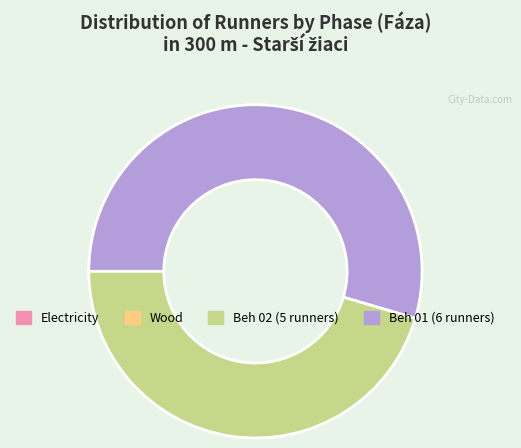

Rank the categories by value from highest to lowest.

Beh 01, Beh 02